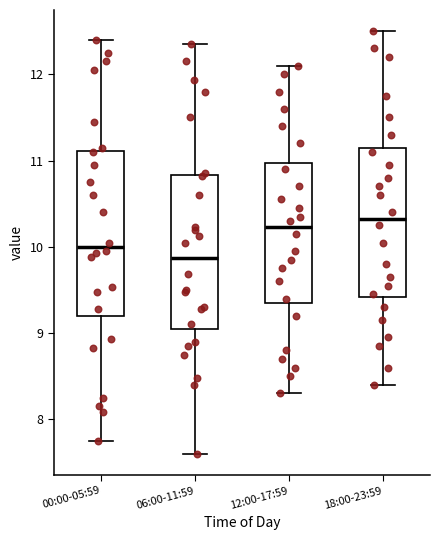

Reading left to right, read every box against the y-axis: the position of its median line, the range the box covers, and the ends of its whiskers. The values are not printed on the chart, so give them approximately, as read against the axis.

00:00-05:59: median 10.0, box 9.2 to 11.1, whiskers 7.8 to 12.4
06:00-11:59: median 9.9, box 9.1 to 10.8, whiskers 7.6 to 12.4
12:00-17:59: median 10.2, box 9.4 to 11.0, whiskers 8.3 to 12.1
18:00-23:59: median 10.3, box 9.4 to 11.2, whiskers 8.4 to 12.5